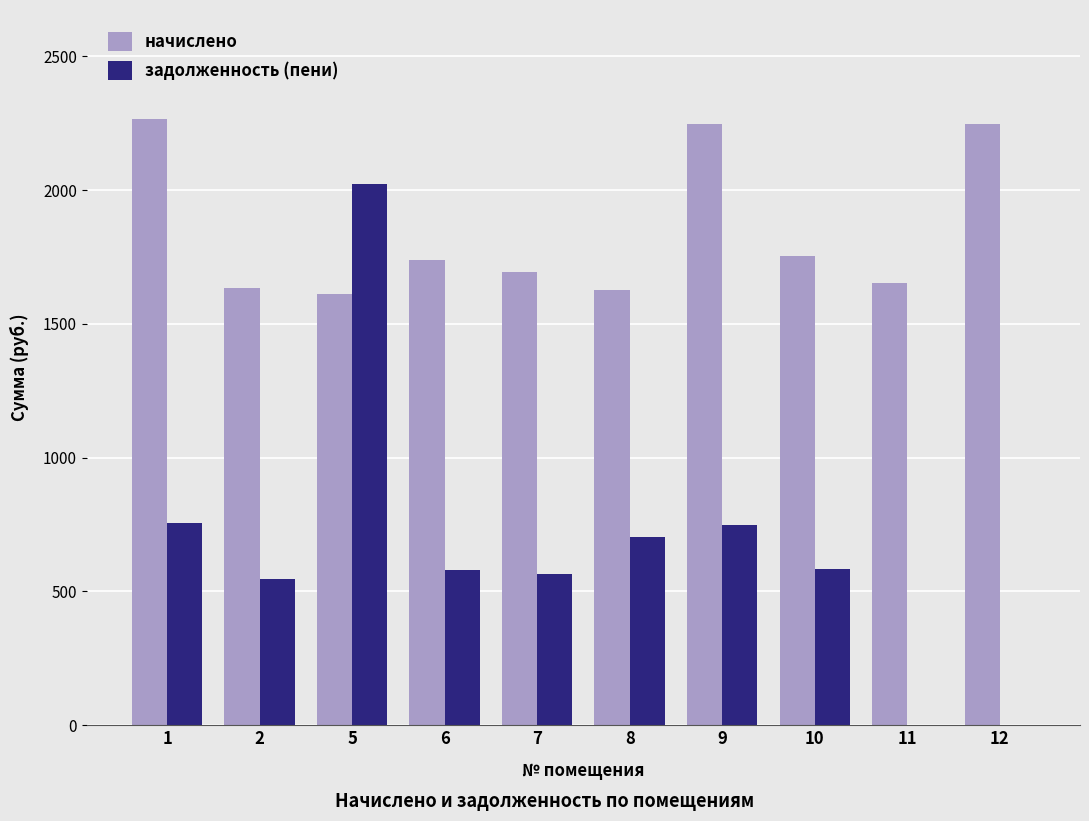

What is the sum of all задолженность (пени) values?

6501.9